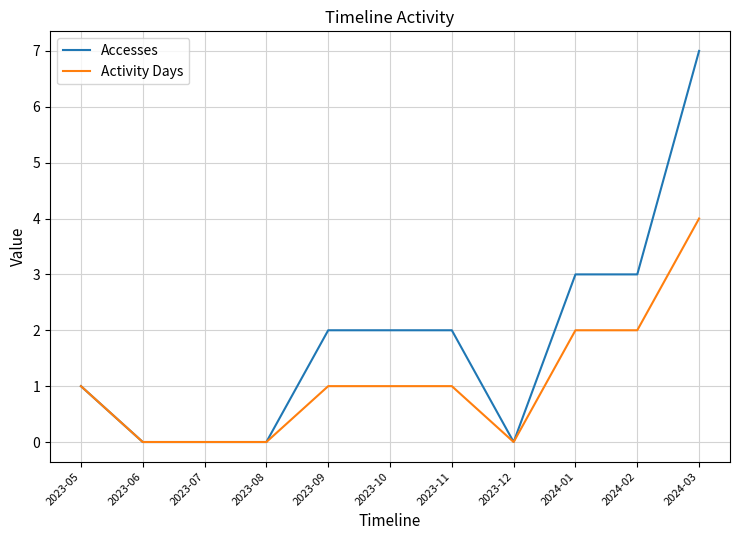

What is the total value across all series at 2024-02?

5